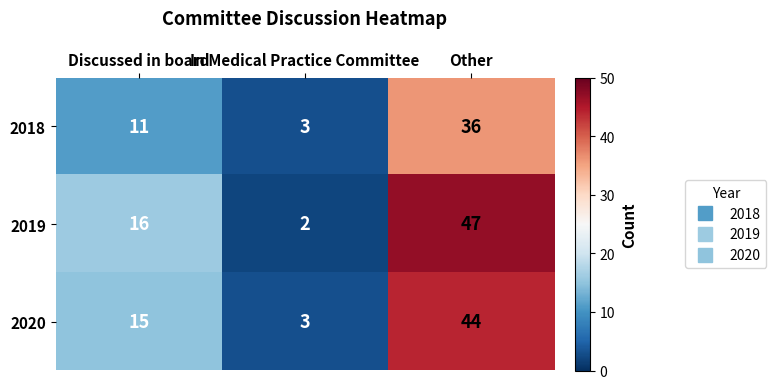

Reading right to left, extract all data points from this chart.

2018: 36	3	11
2019: 47	2	16
2020: 44	3	15